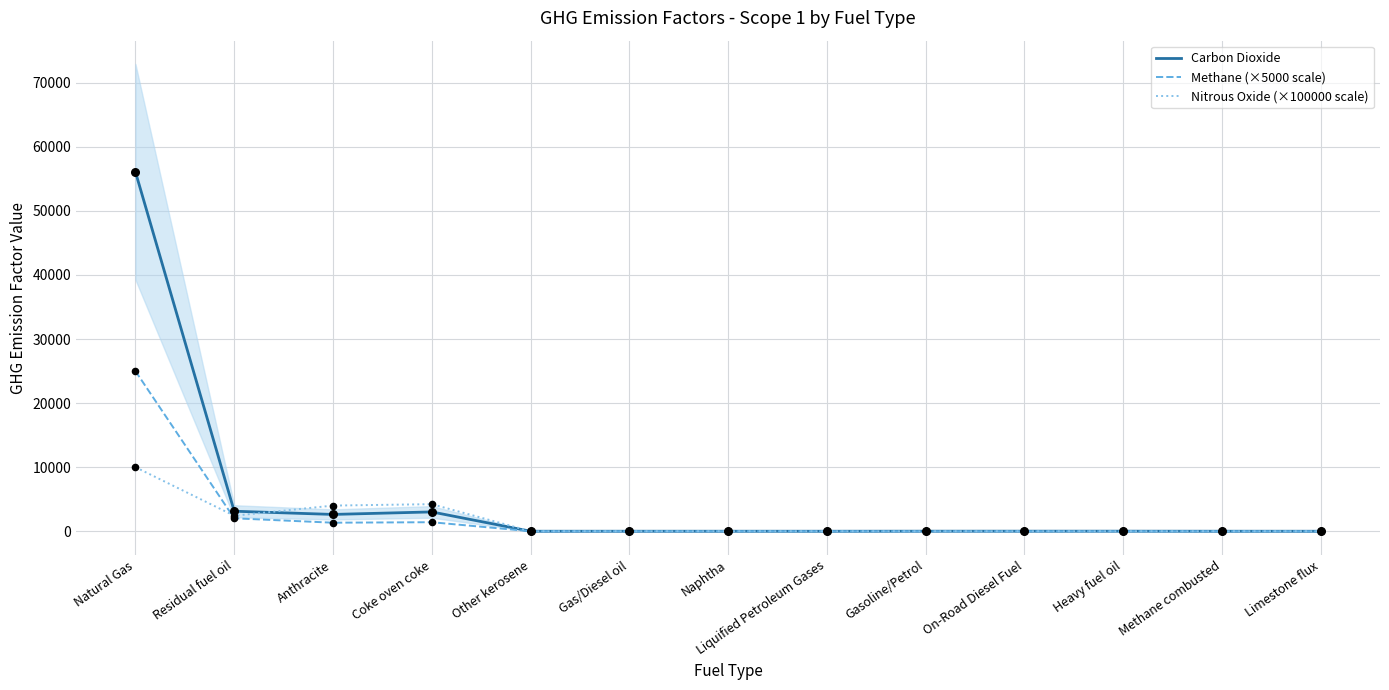

What are all the series names shown in the legend?

Carbon Dioxide, Methane (×5000 scale), Nitrous Oxide (×100000 scale)